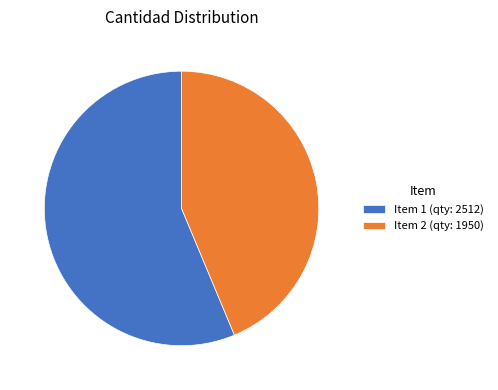

How many segments does this pie chart have?

2